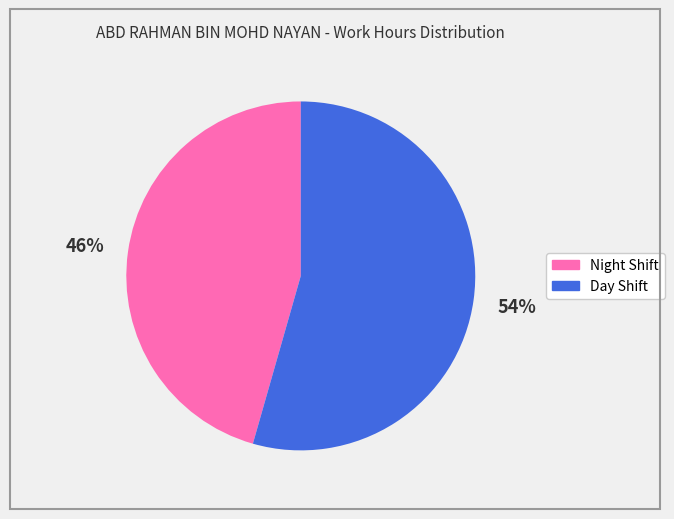

To the nearest percent, what is the average slice percentage?

50%